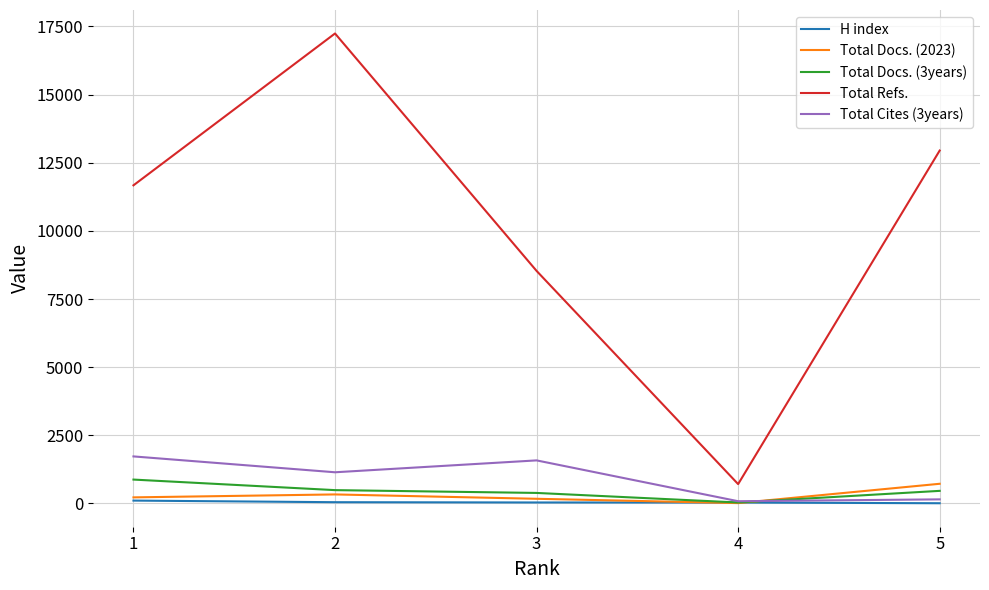

Which category has the lowest value in the Total Refs. series?

4